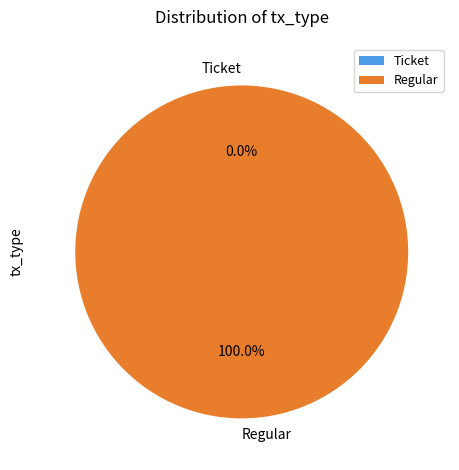

What is the smallest slice in the pie chart?

Ticket